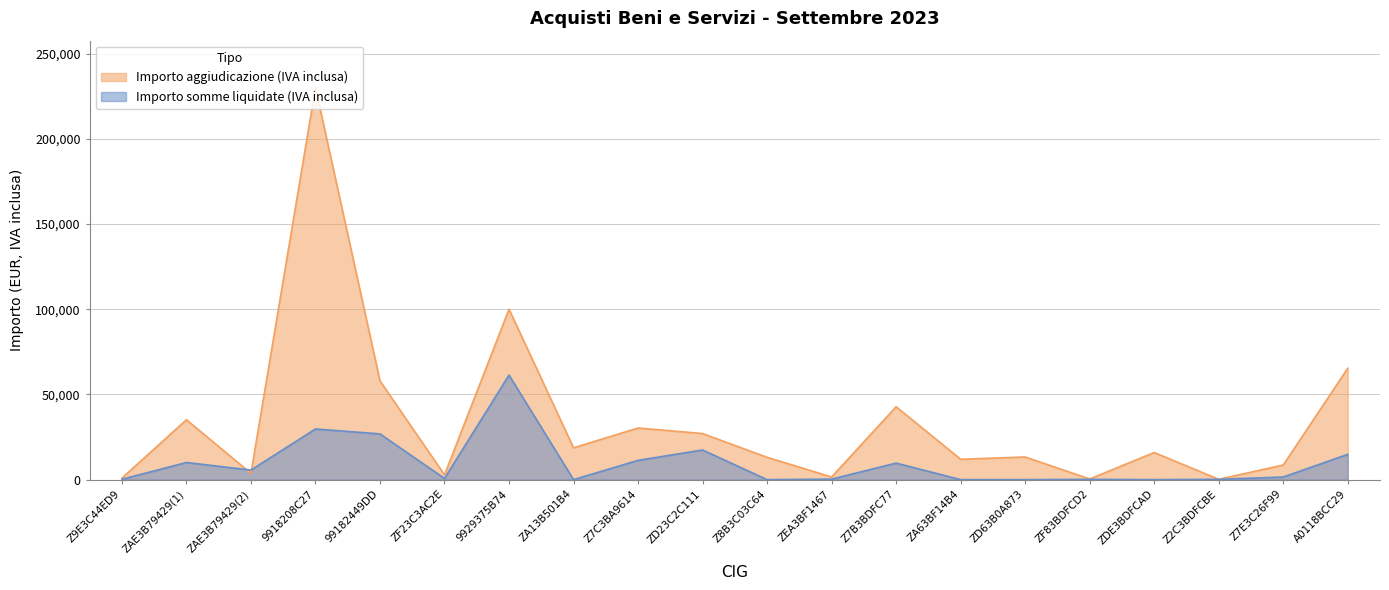

Reading left to right, extract all data points from this chart.

Importo aggiudicazione (IVA inclusa): 884.4	35131.3	3699.4	230000.0	57930.0	2808.0	100000.0	18666.0	30303.9	27042.0	13096.3	1539.2	42790.2	11960.0	13285.8	379.2	15919.7	192.5	8580.0	65379.8
Importo somme liquidate (IVA inclusa): 216.9	10060.8	5610.0	29728.8	26835.1	702.0	61337.2	0.0	11313.5	17407.5	0.0	291.2	9695.4	0.0	0.0	174.8	0.0	192.5	1539.2	14843.7